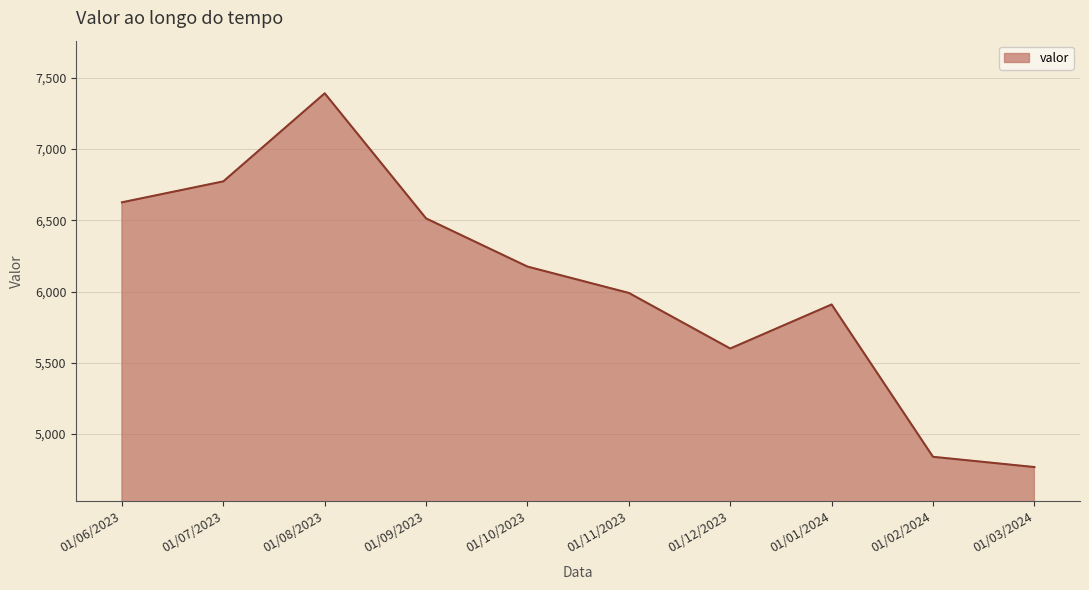

Between 01/10/2023 and 01/12/2023, which is larger?

01/10/2023